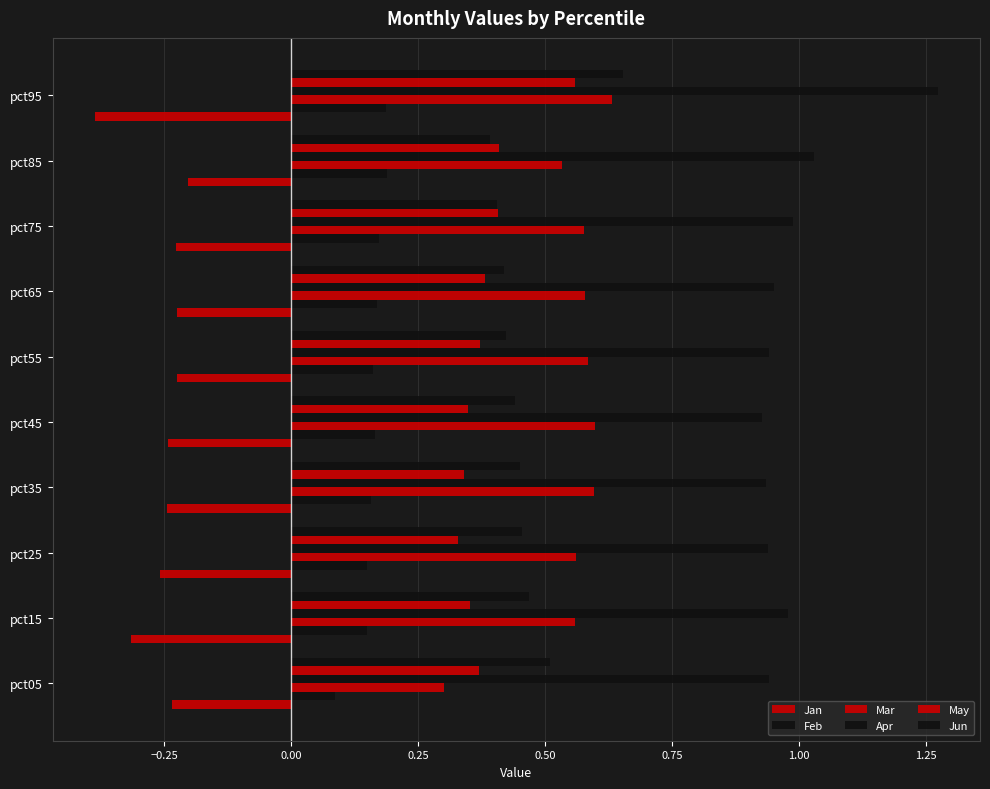

Count the number of data series in this chart.

6